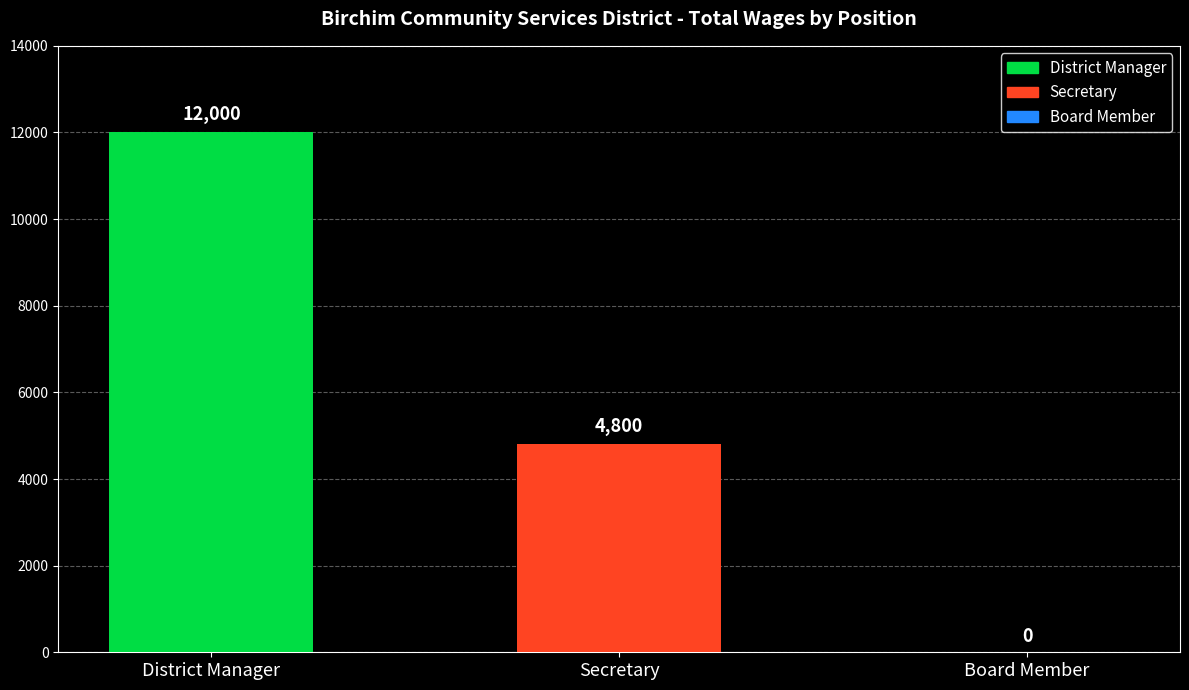

Is it true that the value at Secretary is 3104?

False